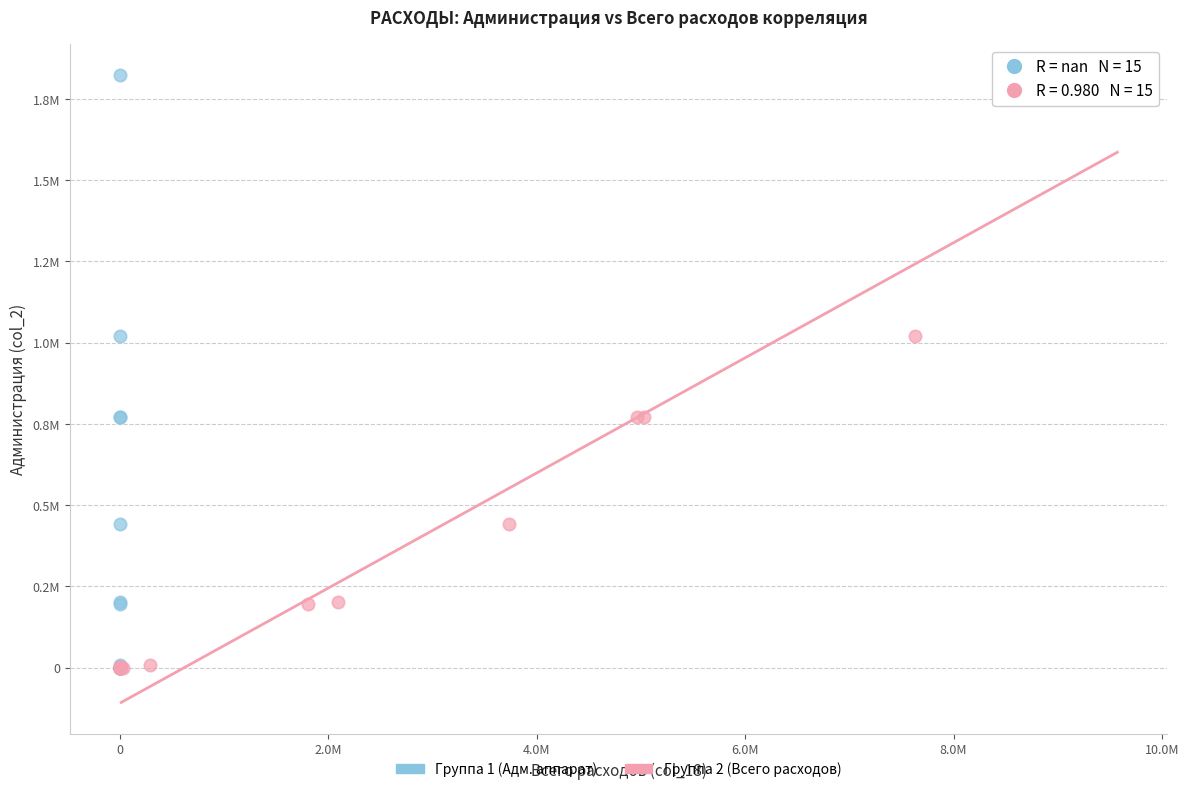

What are all the series names shown in the legend?

Группа 1 (Адм. аппарат), Группа 2 (Всего расходов)